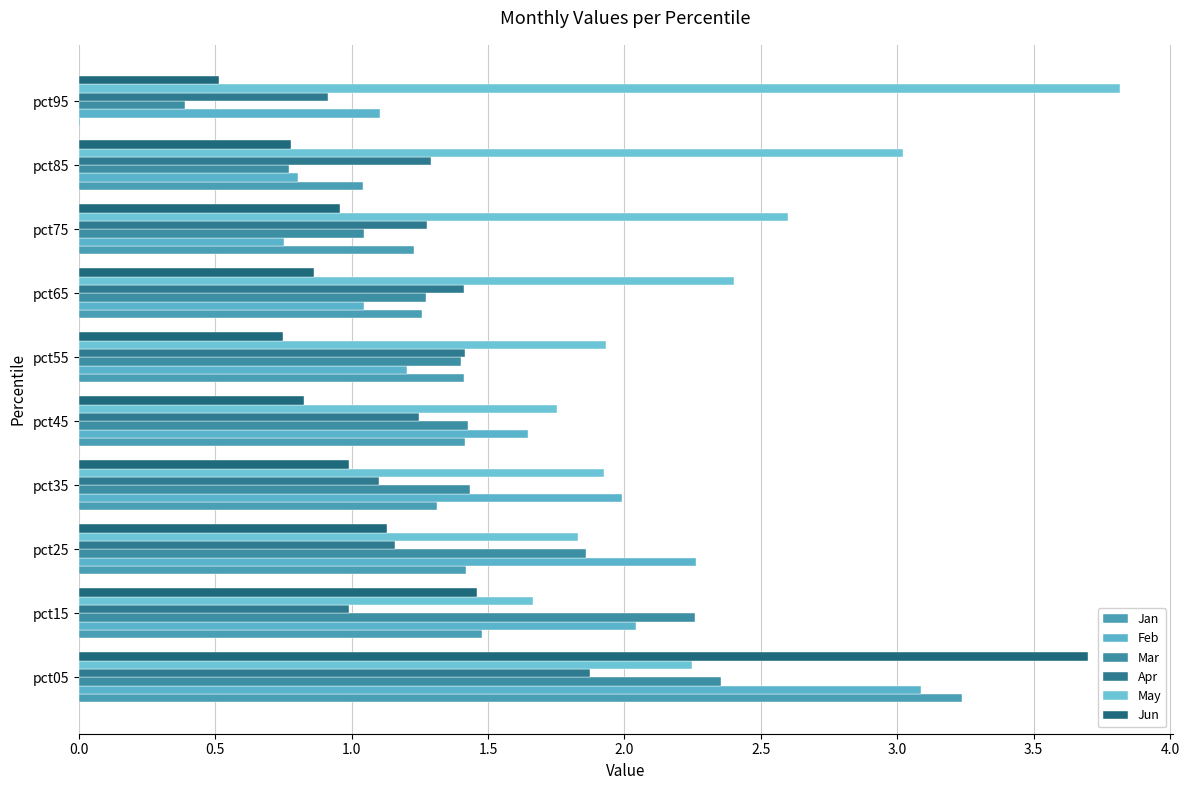

How many data points in May are above 2?

5